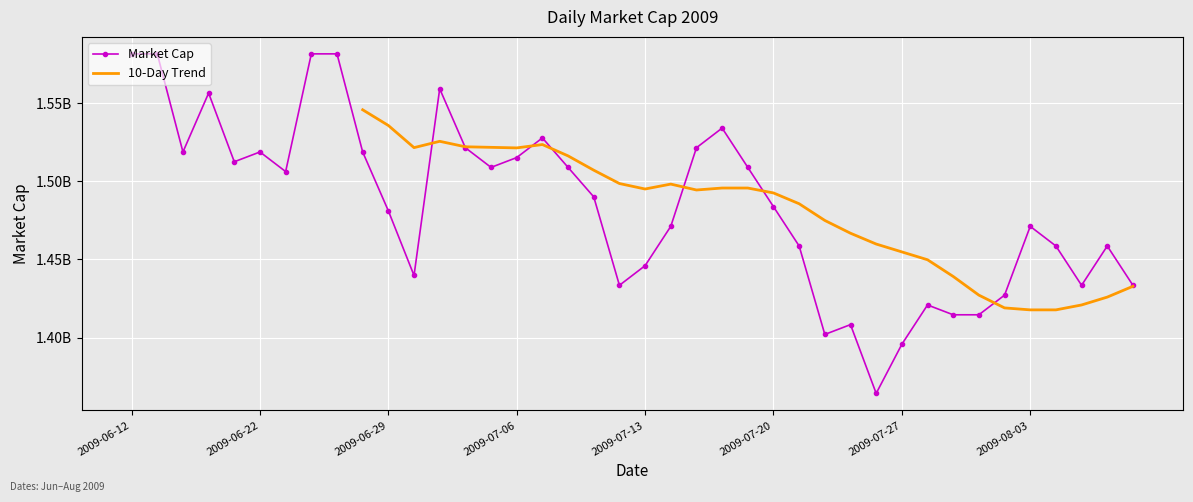

List the labels in order of value, largest first.

2009-06-12, 2009-06-15, 2009-06-24, 2009-06-25, 2009-07-01, 2009-06-17, 2009-07-16, 2009-07-07, 2009-07-02, 2009-07-15, 2009-06-16, 2009-06-22, 2009-06-26, 2009-07-06, 2009-06-18, 2009-07-03, 2009-07-08, 2009-07-17, 2009-06-23, 2009-07-09, 2009-07-20, 2009-06-29, 2009-07-14, 2009-08-03, 2009-07-21, 2009-08-04, 2009-08-06, 2009-07-13, 2009-06-30, 2009-07-10, 2009-08-05, 2009-08-07, 2009-07-31, 2009-07-28, 2009-07-29, 2009-07-30, 2009-07-23, 2009-07-22, 2009-07-27, 2009-07-24